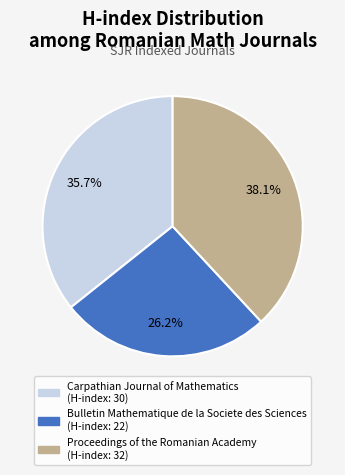

To the nearest percent, what portion does Proceedings of the Romanian Academy represent?

38%